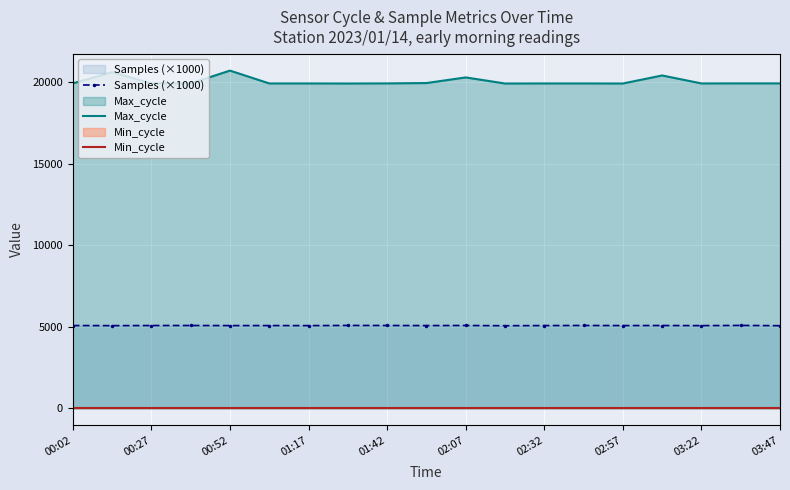

List the series in order of their peak value, highest first.

Max_cycle, Samples (×1000), Min_cycle